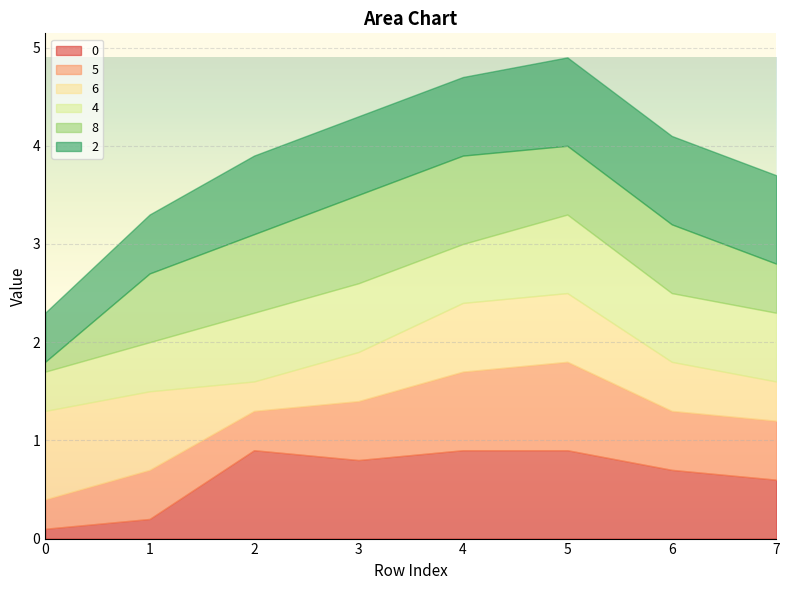

Reading left to right, extract all data points from this chart.

0: 0.1	0.2	0.9	0.8	0.9	0.9	0.7	0.6
5: 0.3	0.5	0.4	0.6	0.8	0.9	0.6	0.6
6: 0.9	0.8	0.3	0.5	0.7	0.7	0.5	0.4
4: 0.4	0.5	0.7	0.7	0.6	0.8	0.7	0.7
8: 0.1	0.7	0.8	0.9	0.9	0.7	0.7	0.5
2: 0.5	0.6	0.8	0.8	0.8	0.9	0.9	0.9